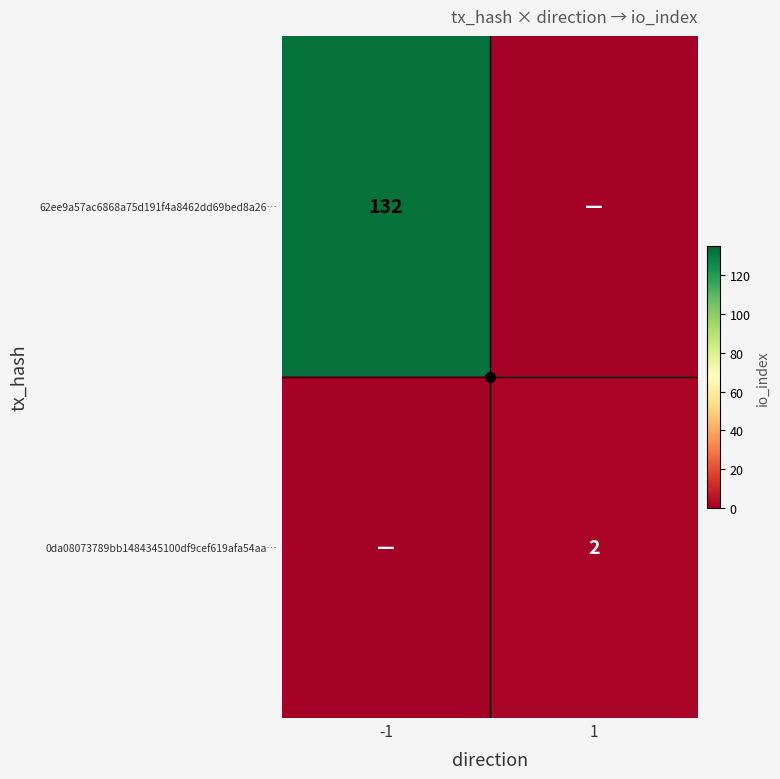

What is the difference between the 0da08073789bb1484345100df9cef619afa54aa… values at 1 and -1?

2